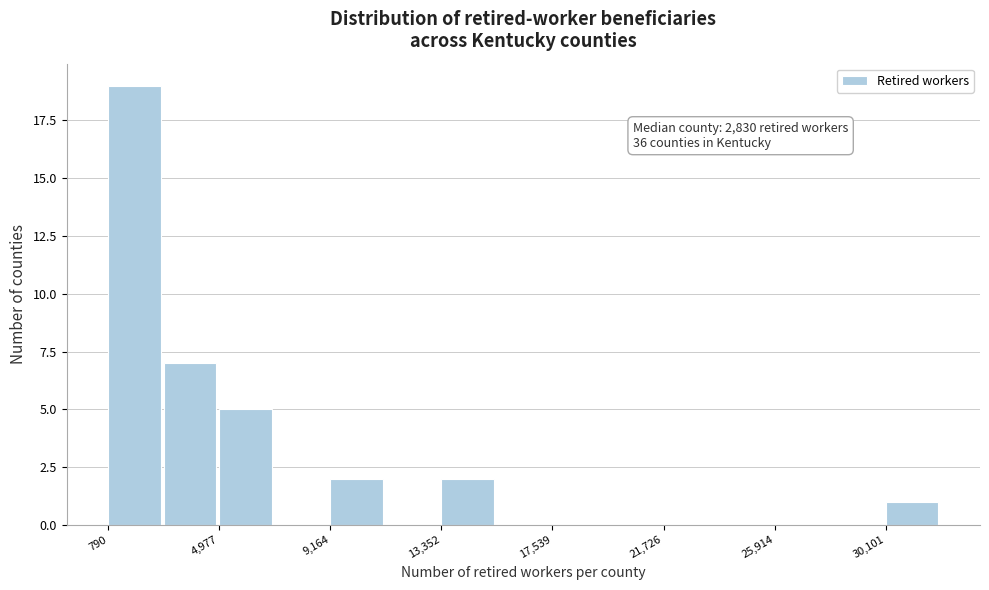

Over which range of the x-axis is the bar tallest?

1000 to 3000